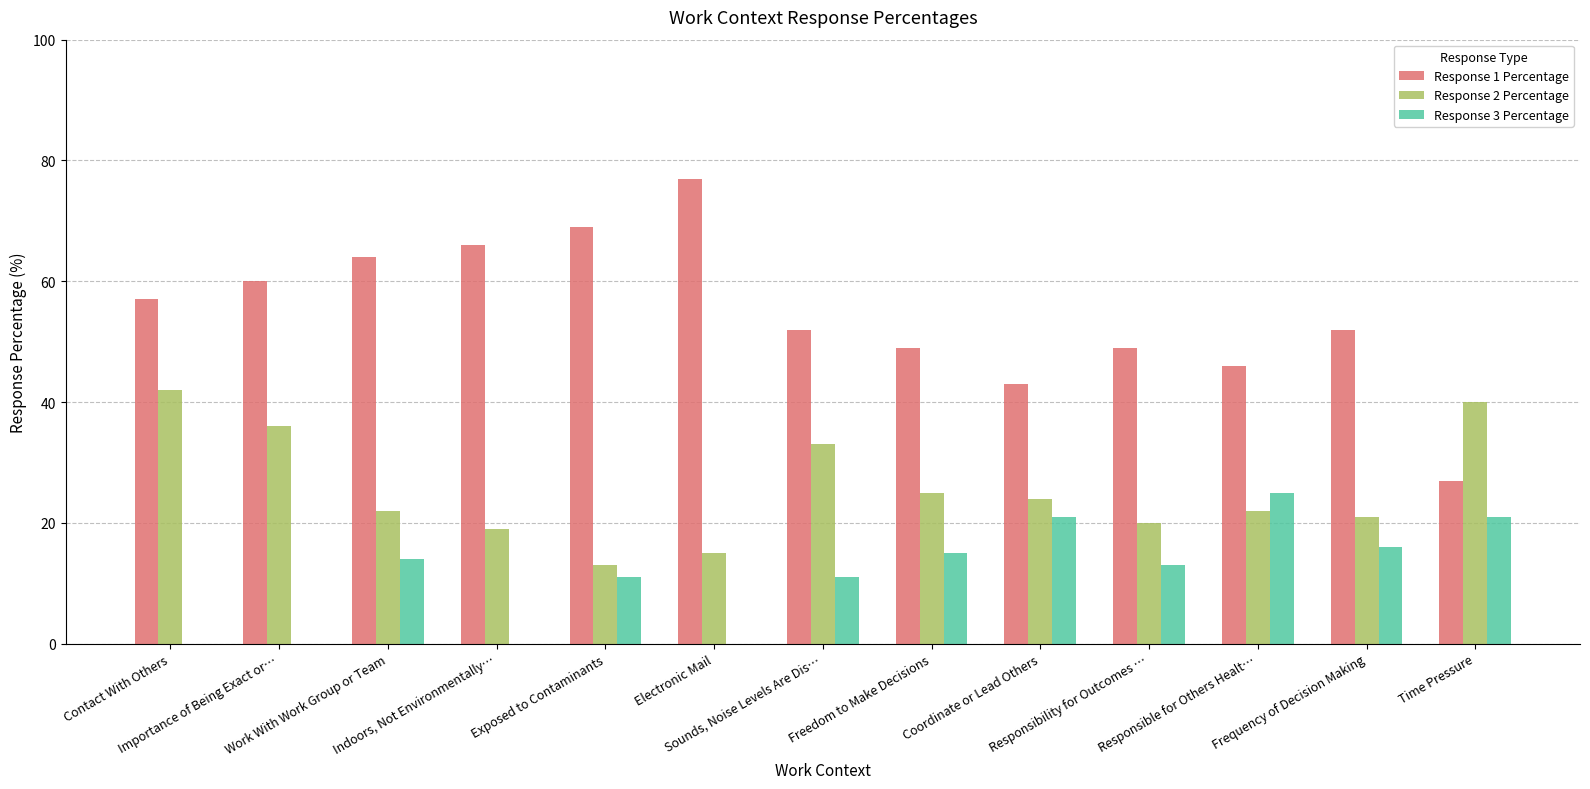

Where does the Response 1 Percentage series first go above 52?

Contact With Others